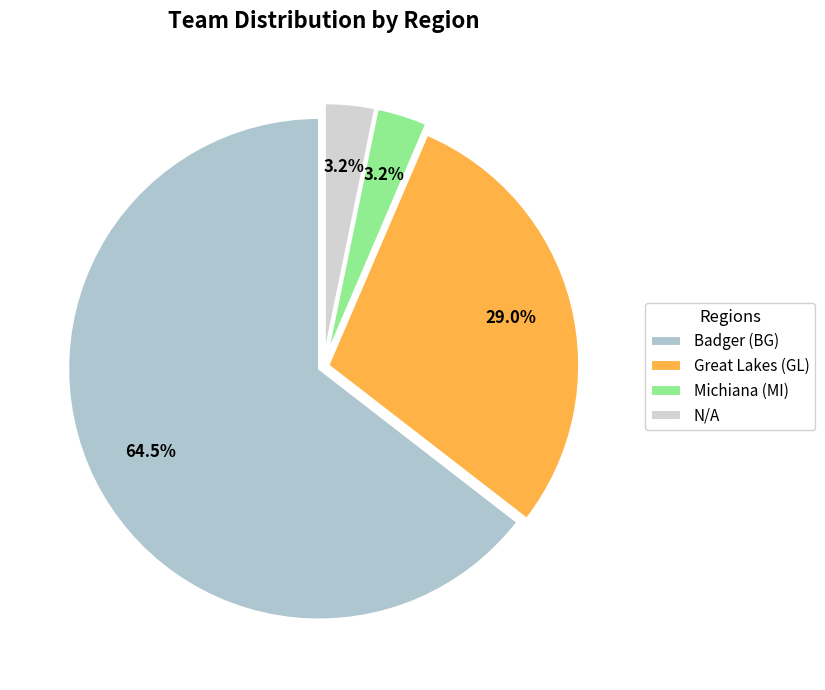

Is the sum of Michiana (MI) and Badger (BG) greater than half?

Yes